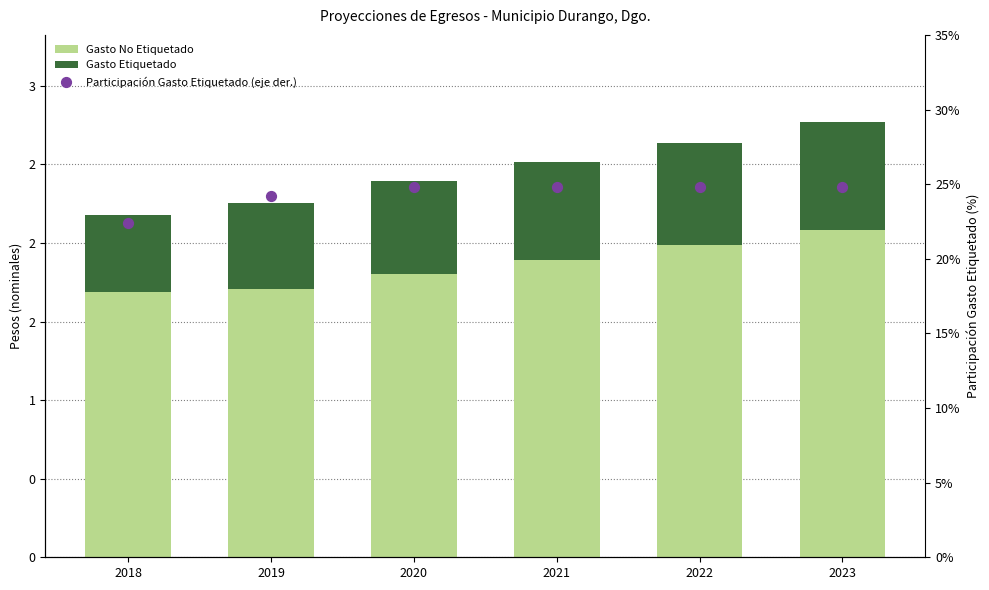

Which series has the largest total across all categories?

Participación Gasto Etiquetado (eje der.)